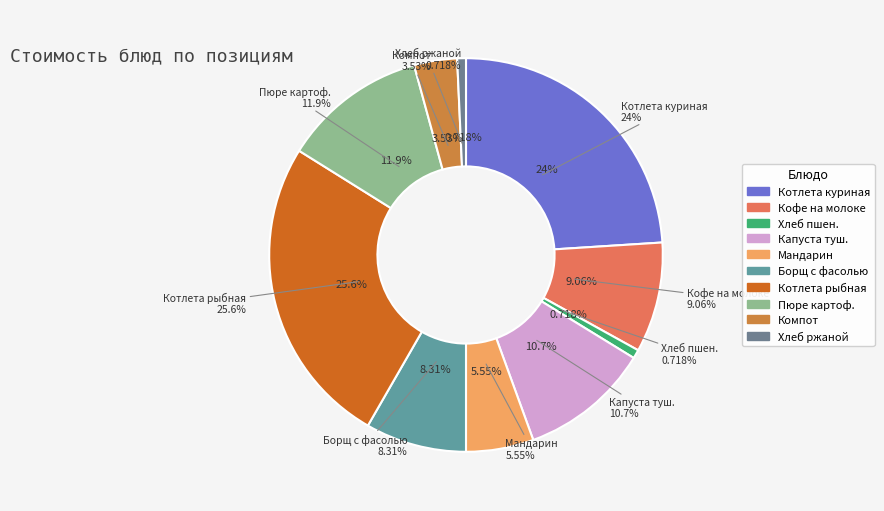

Combined, do Борщ с фасолью и картофелем and Компот из свежих фруктов account for over 50%?

No